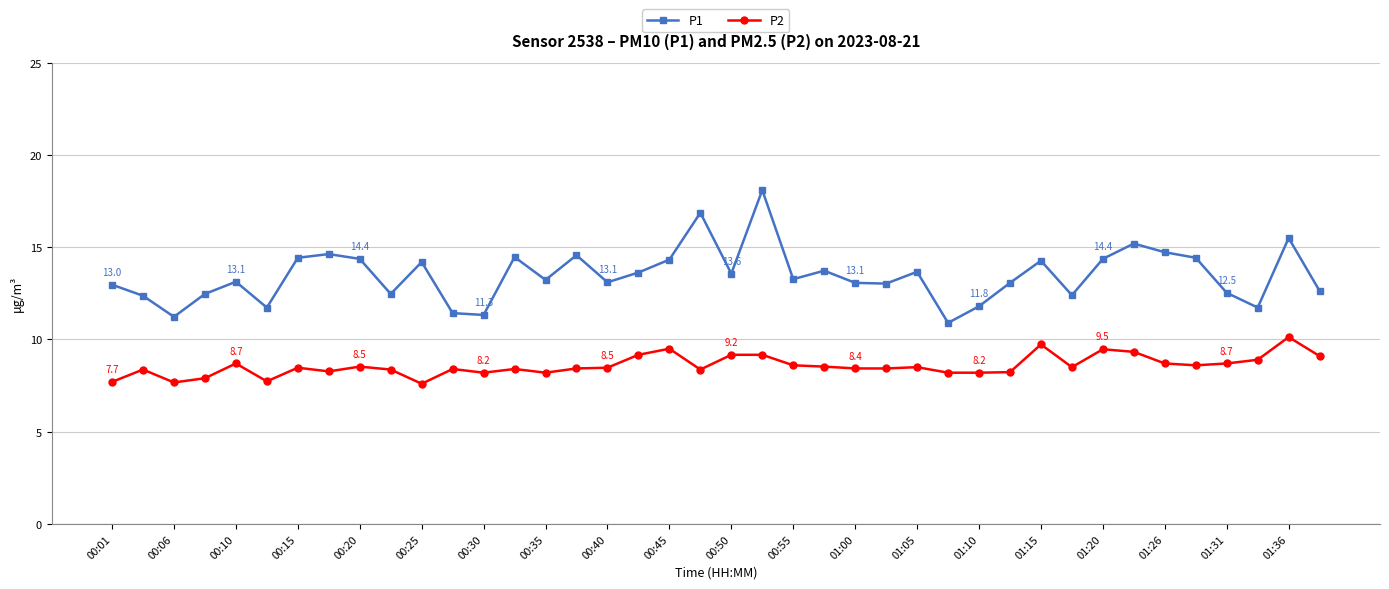

True or false: P2 has more than 1 interior local peaks.

True